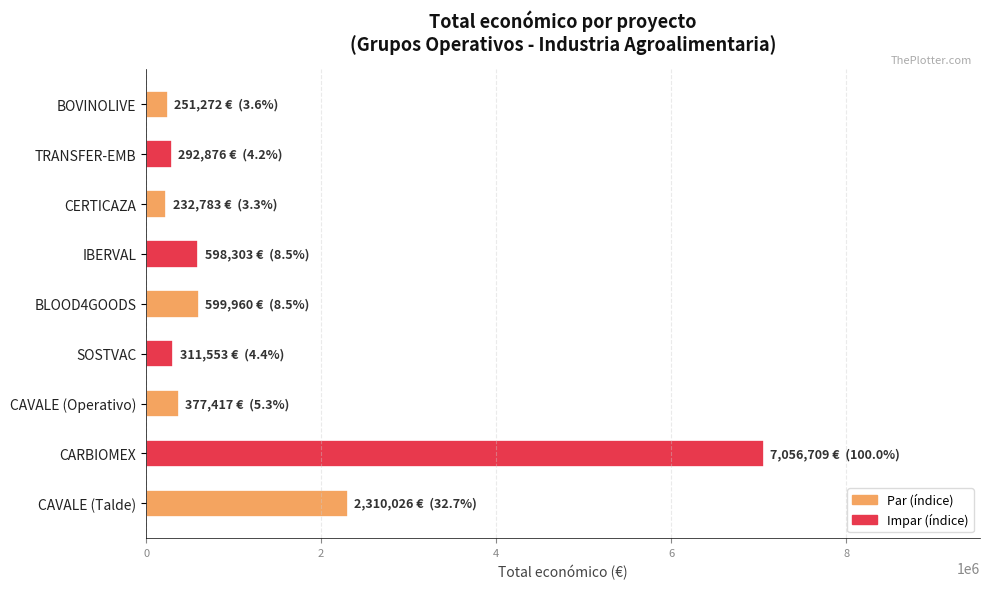

What is the change in value from IBERVAL to CAVALE (Operativo)?

-220886